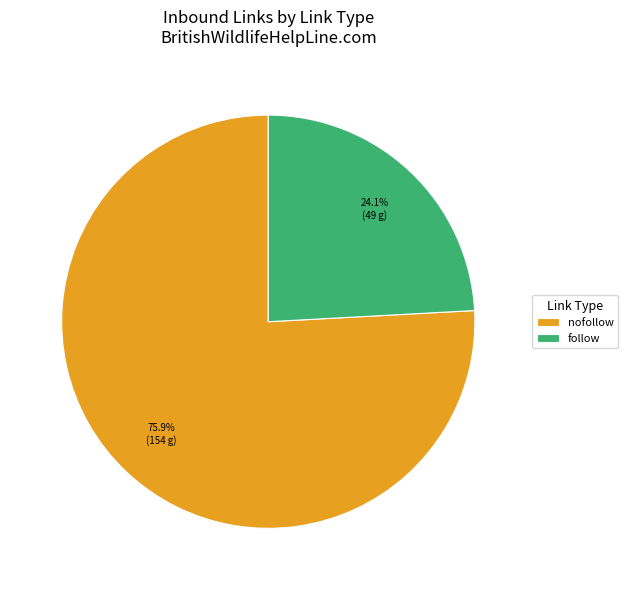

How many segments does this pie chart have?

2